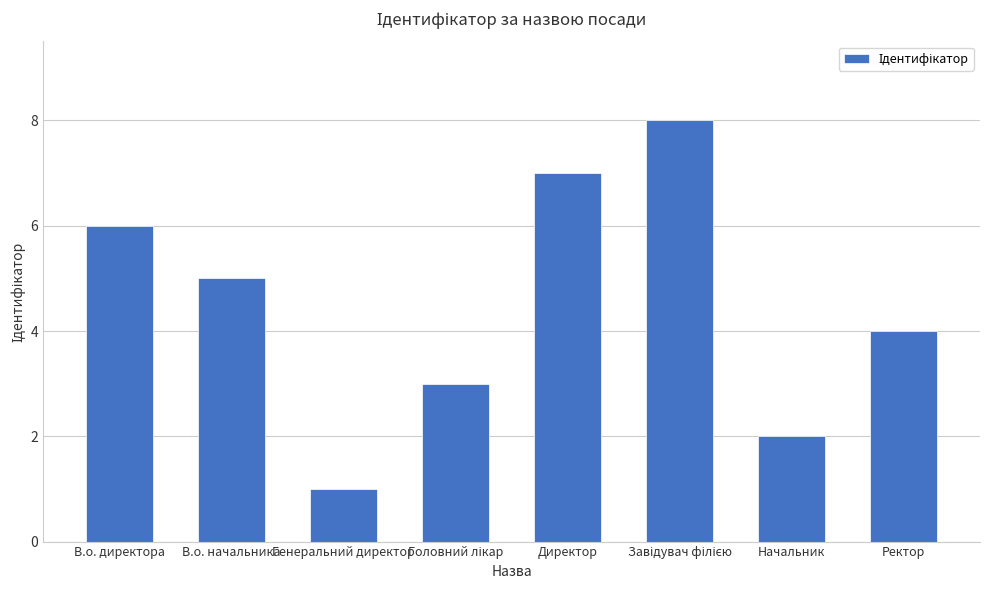

Which label corresponds to the smallest value in the chart?

Генеральний директор